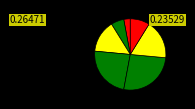

To the nearest percent, what is the difference between the largest and smallest slice percentages?

24%